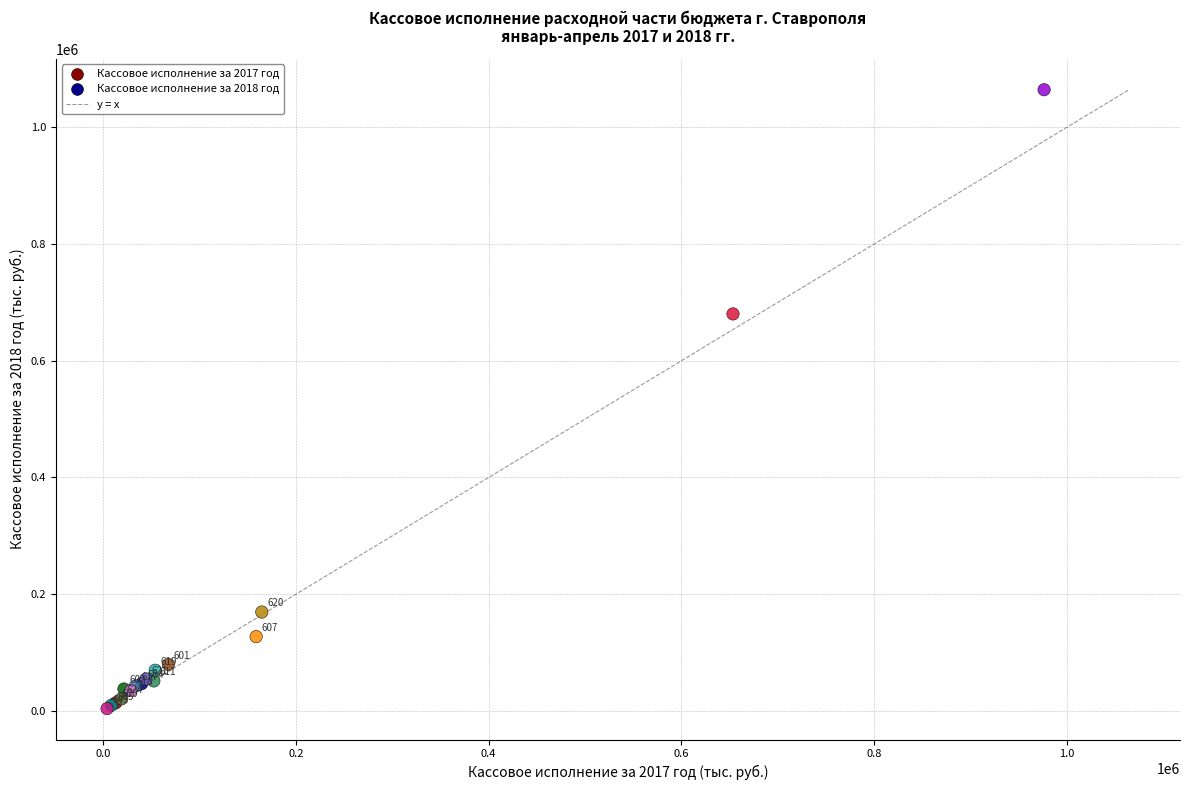

What Y value in the scatter plot is closest to 534191?

680209